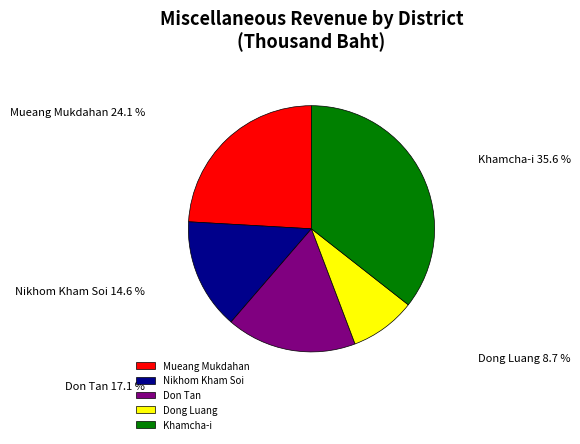

The Nikhom Kham Soi slice represents 15% of the pie. True or false?

True